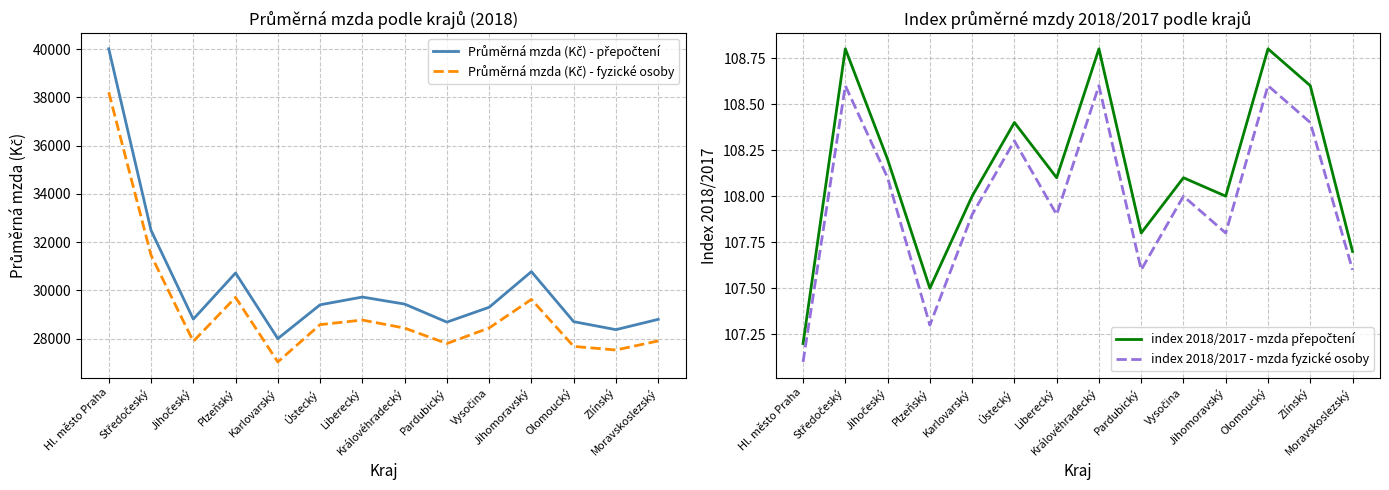

How many distinct data groups are displayed?

4